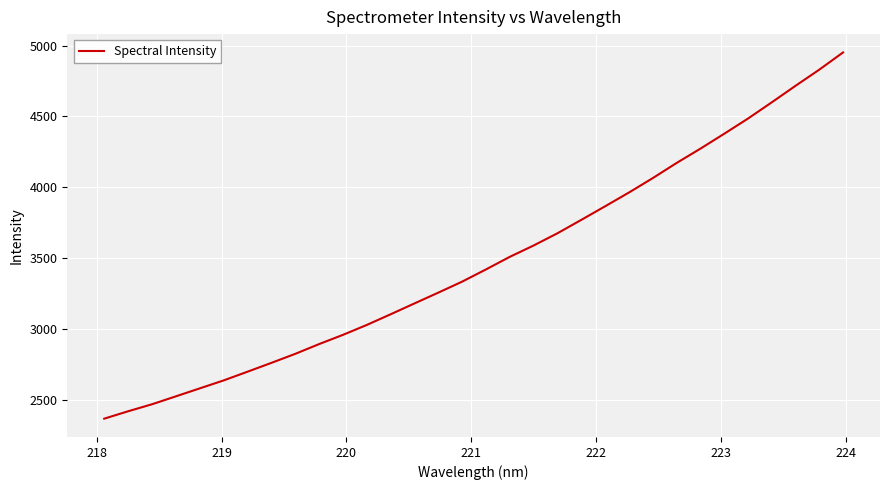

Count the number of values greater than 3419.

16